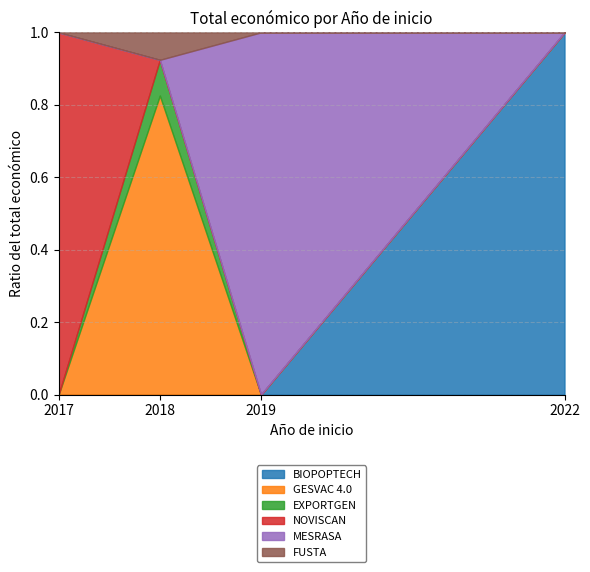

Which category has the lowest value across all series?

2018